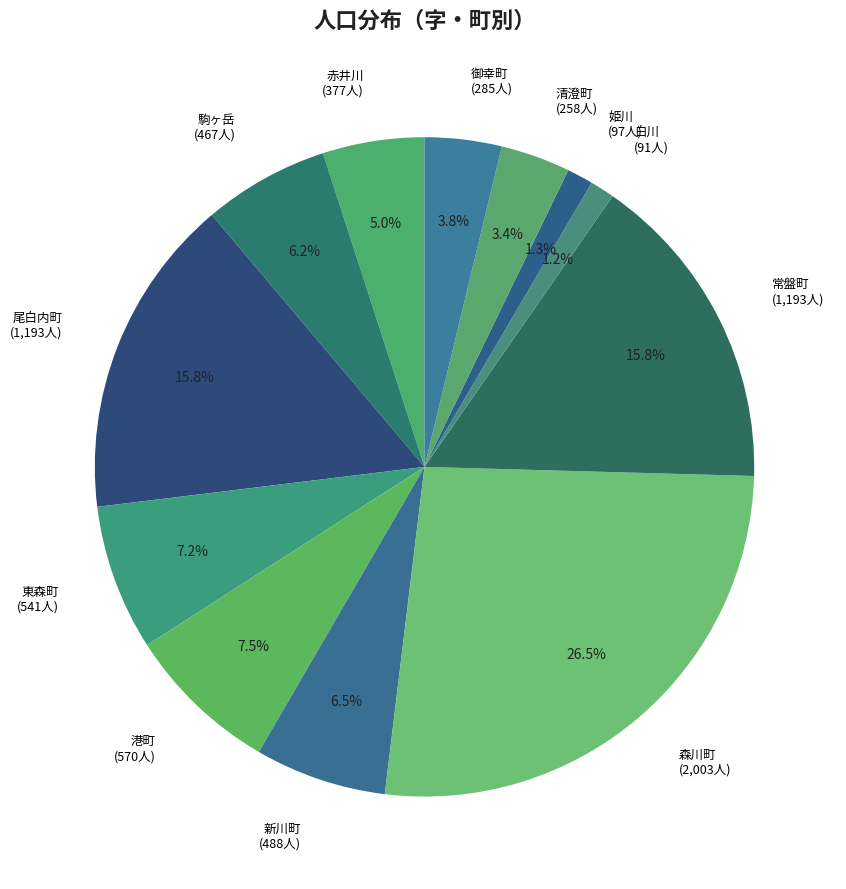

How many slices are in this pie chart?

12